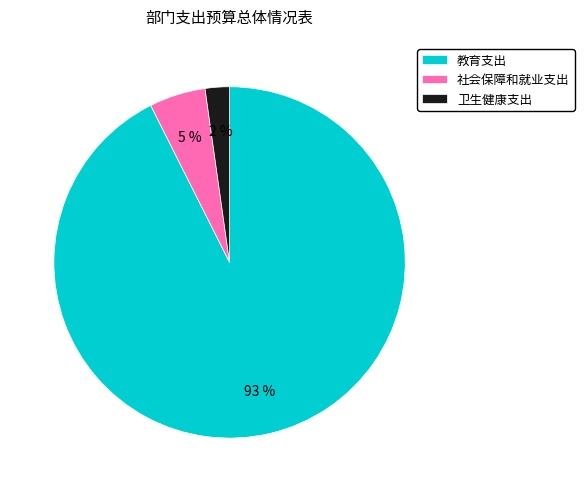

What percentage is the 教育支出 slice, to the nearest percent?

93%